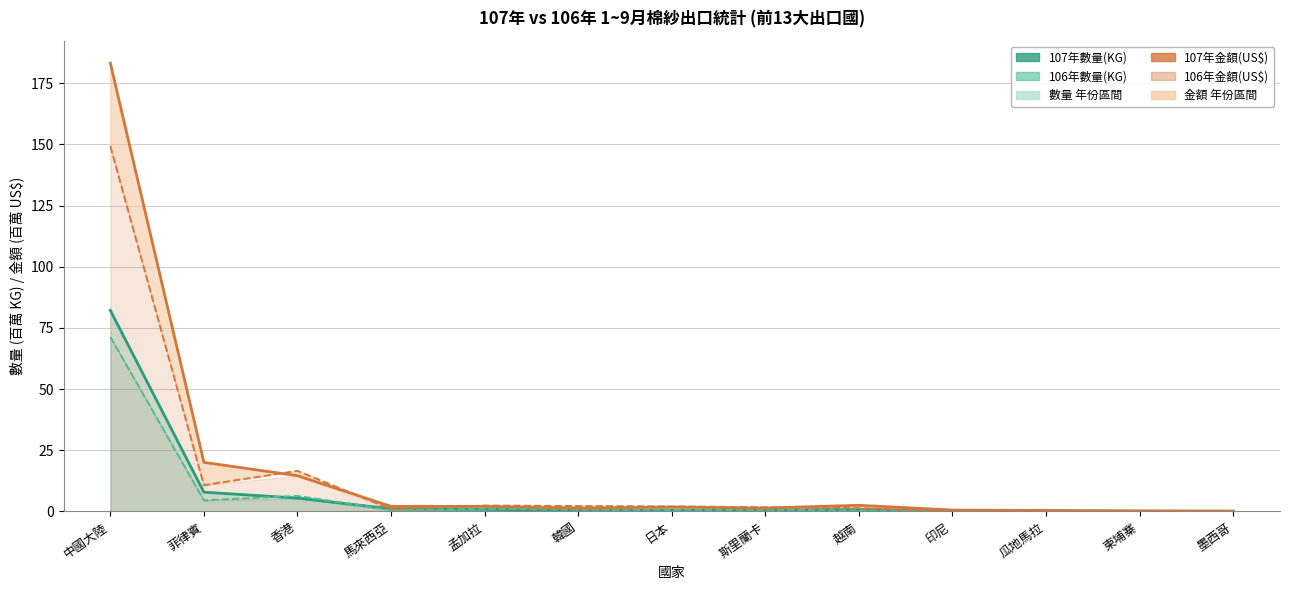

Between 斯里蘭卡 and 印尼, which series saw the biggest shift?

106年金額(US$)